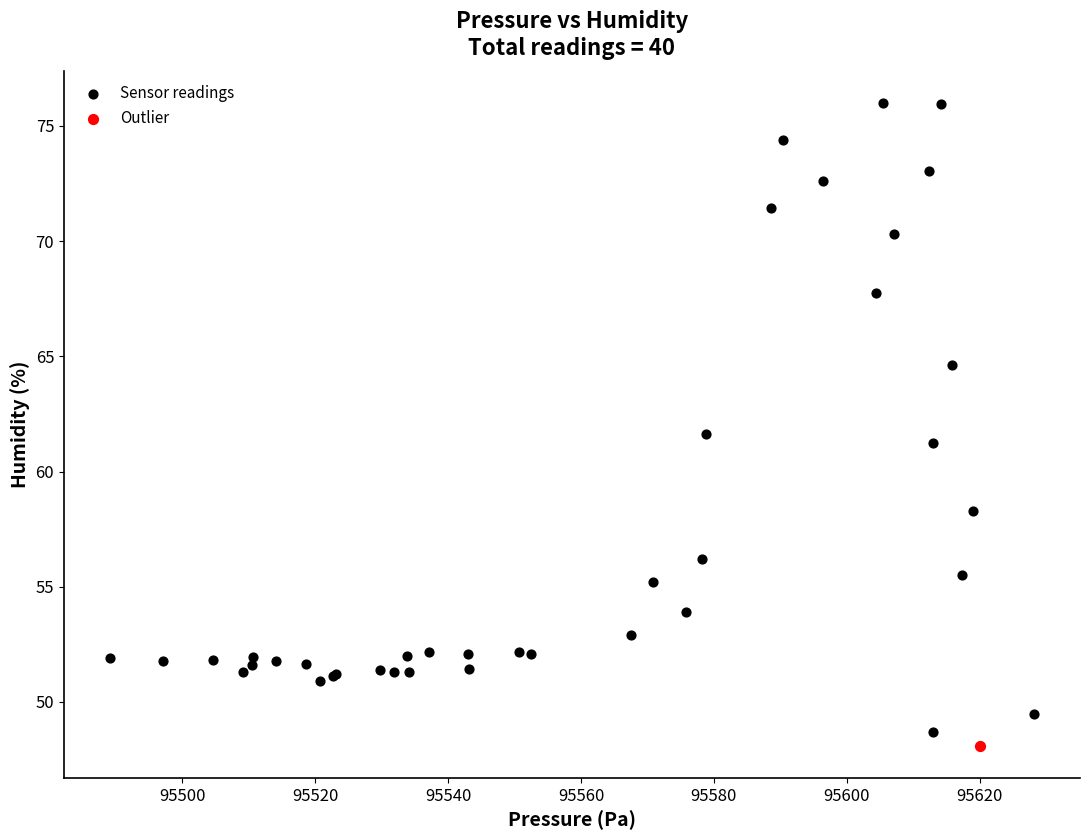

What are all the series names shown in the legend?

Sensor readings, Outlier